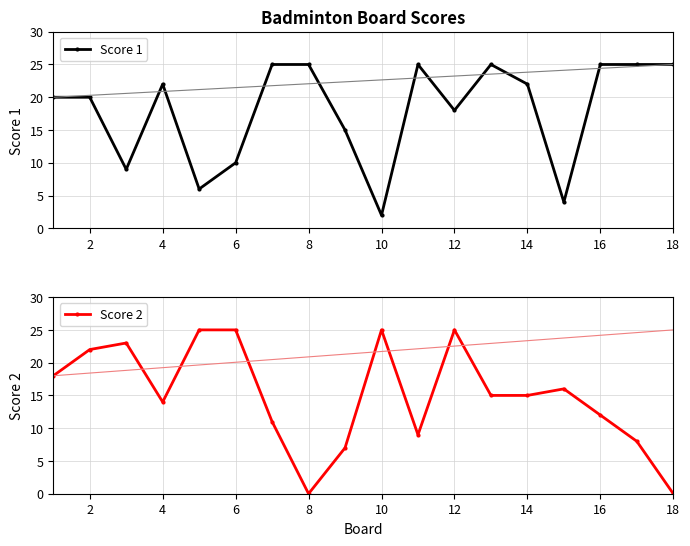

True or false: Score 1 has a value of 3 at 10.

False